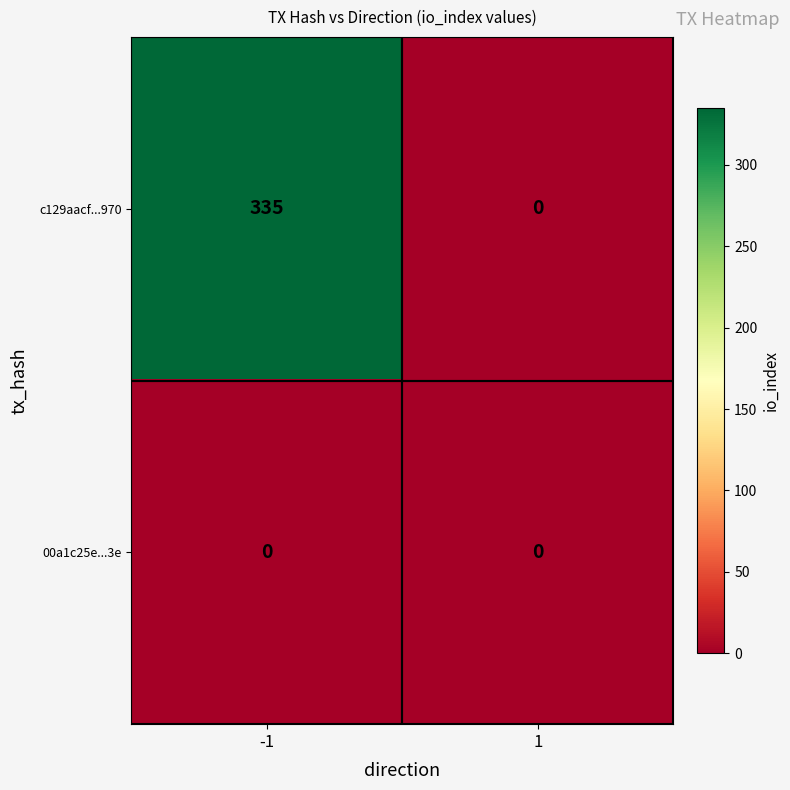

List the series in order of their peak value, highest first.

c129aacf...970, 00a1c25e...3e